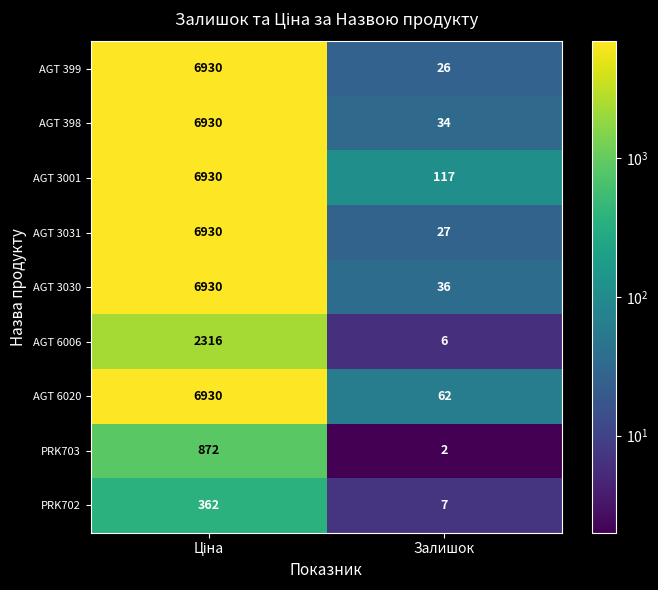

How many categories are shown in the chart?

2